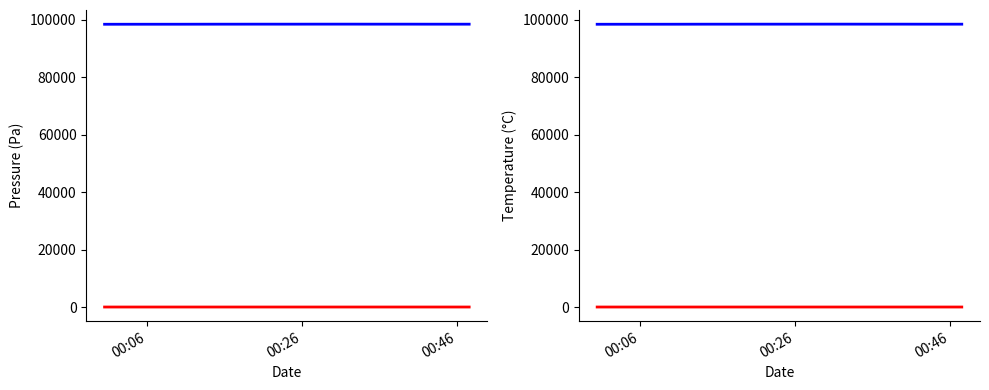

What is the label of the 3rd point from the left?

00:46